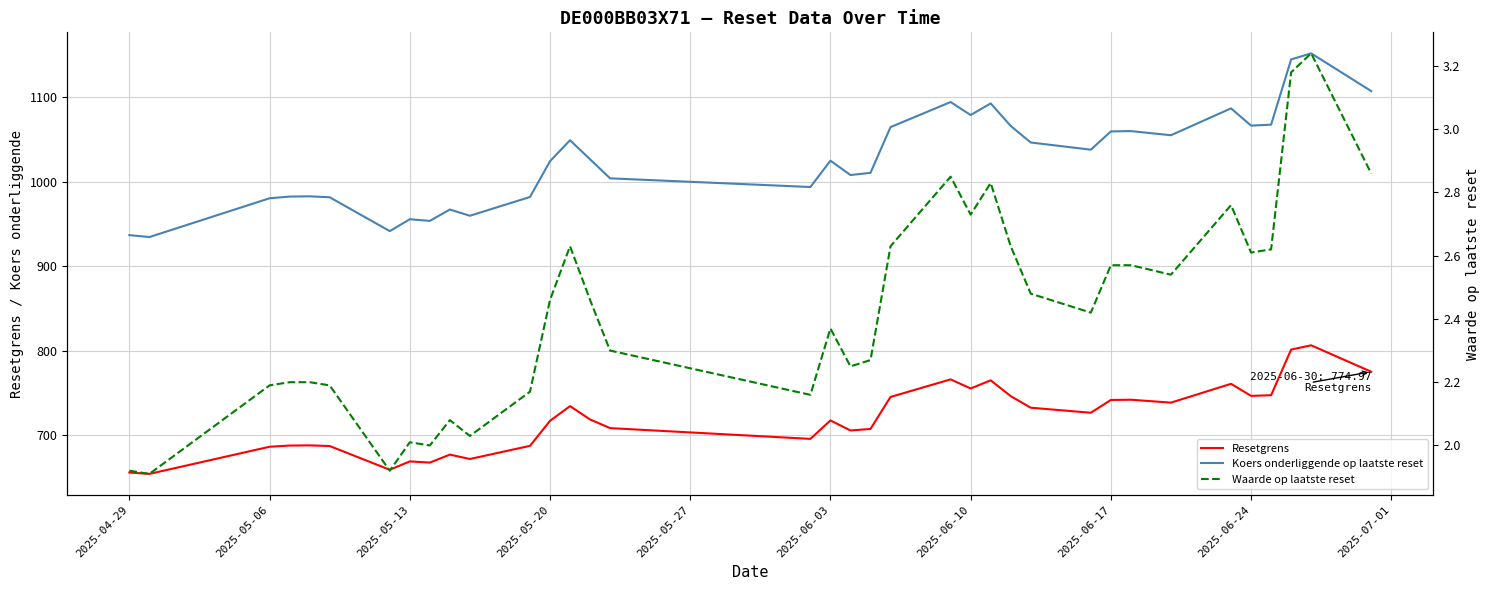

How many data points in Waarde op laatste reset are above 2?

32